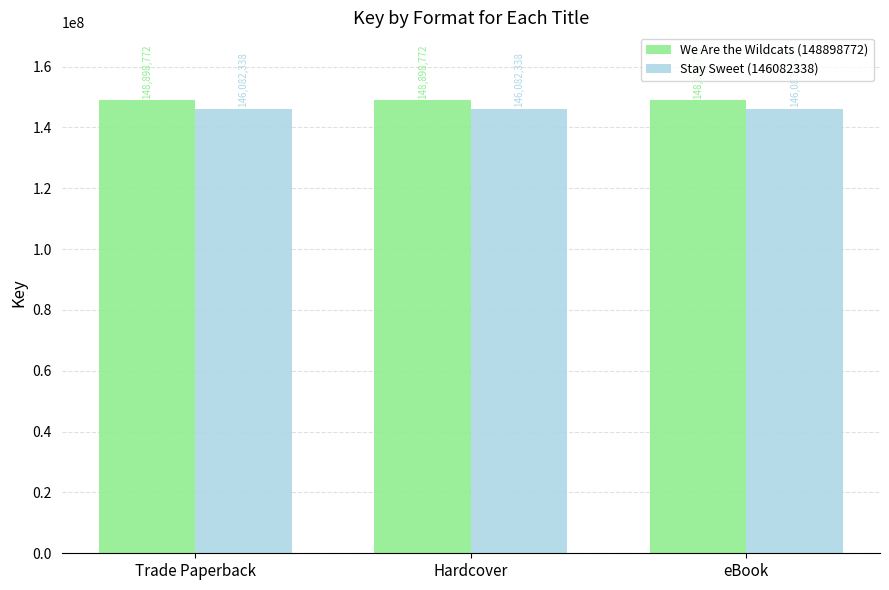

What is the label of the 1st bar from the right?

eBook